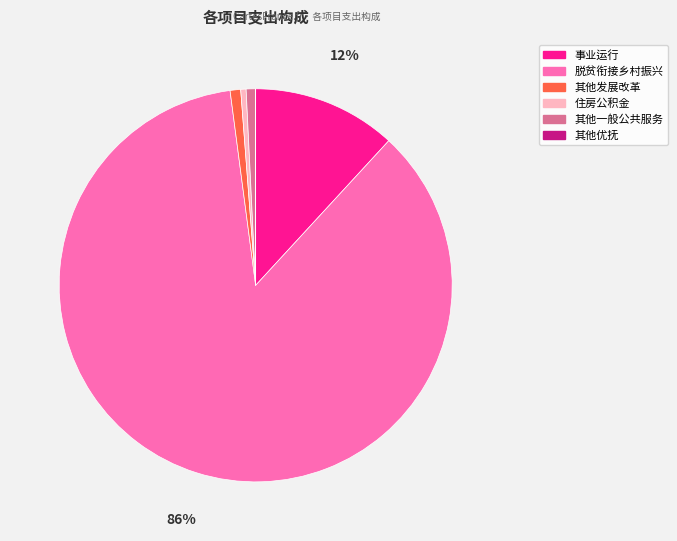

To the nearest percent, what is the difference between the largest and smallest slice percentages?

86%